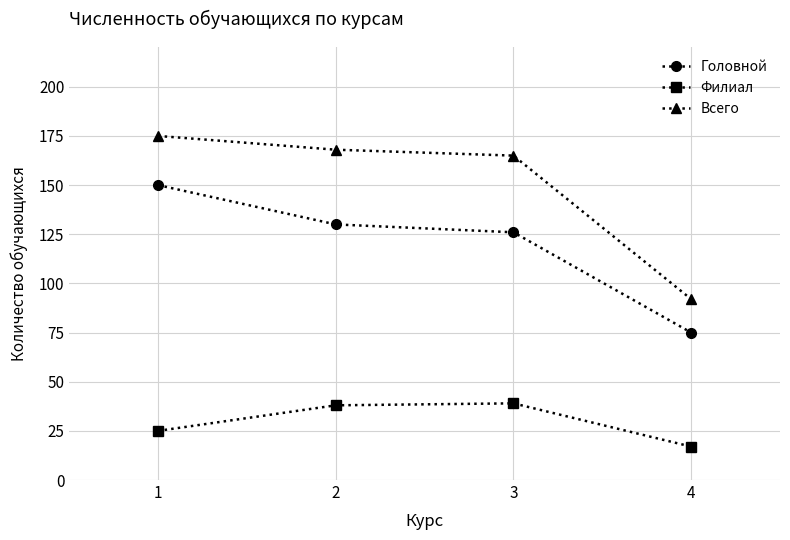

What is the value of the Филиал point at the 4th from the left?

17